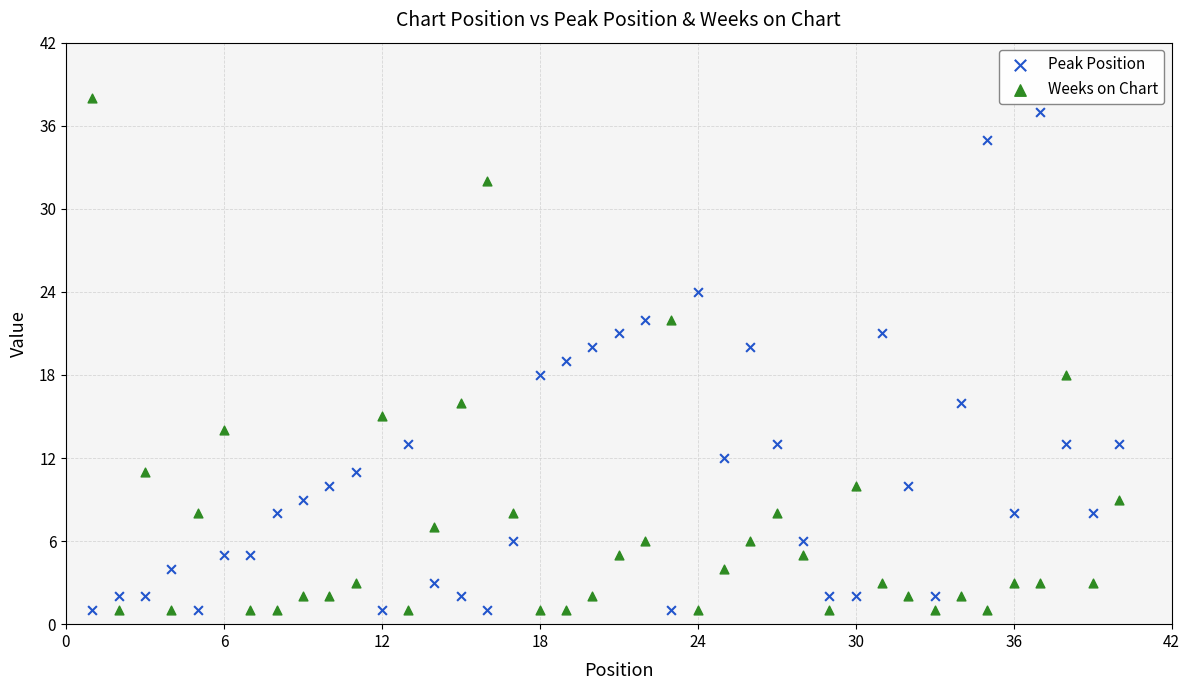

Across all data points, what is the range of Y values (max minus min)?

37